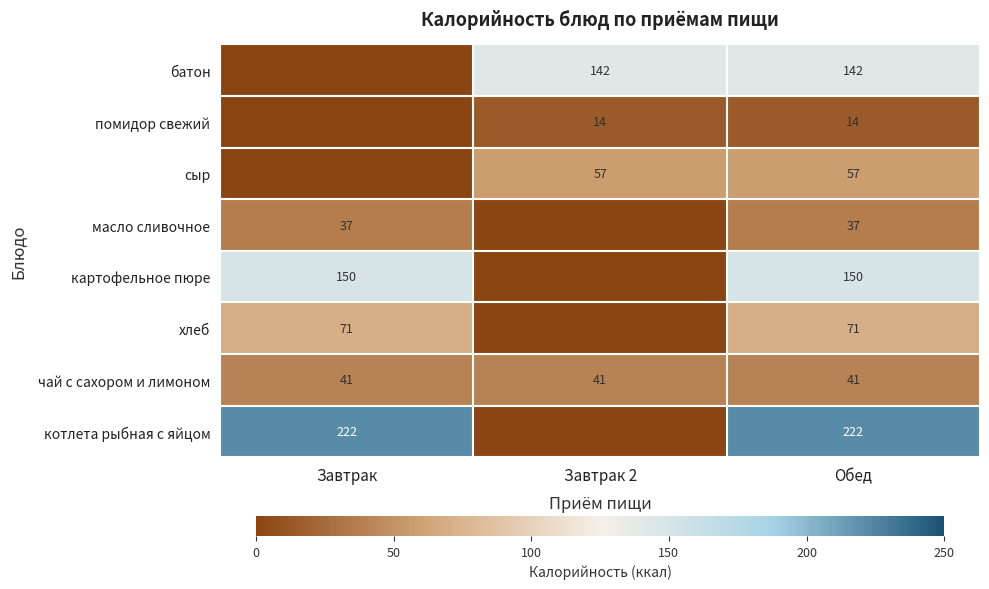

What is the approximate value of чай с сахором и лимоном at Завтрак?

41